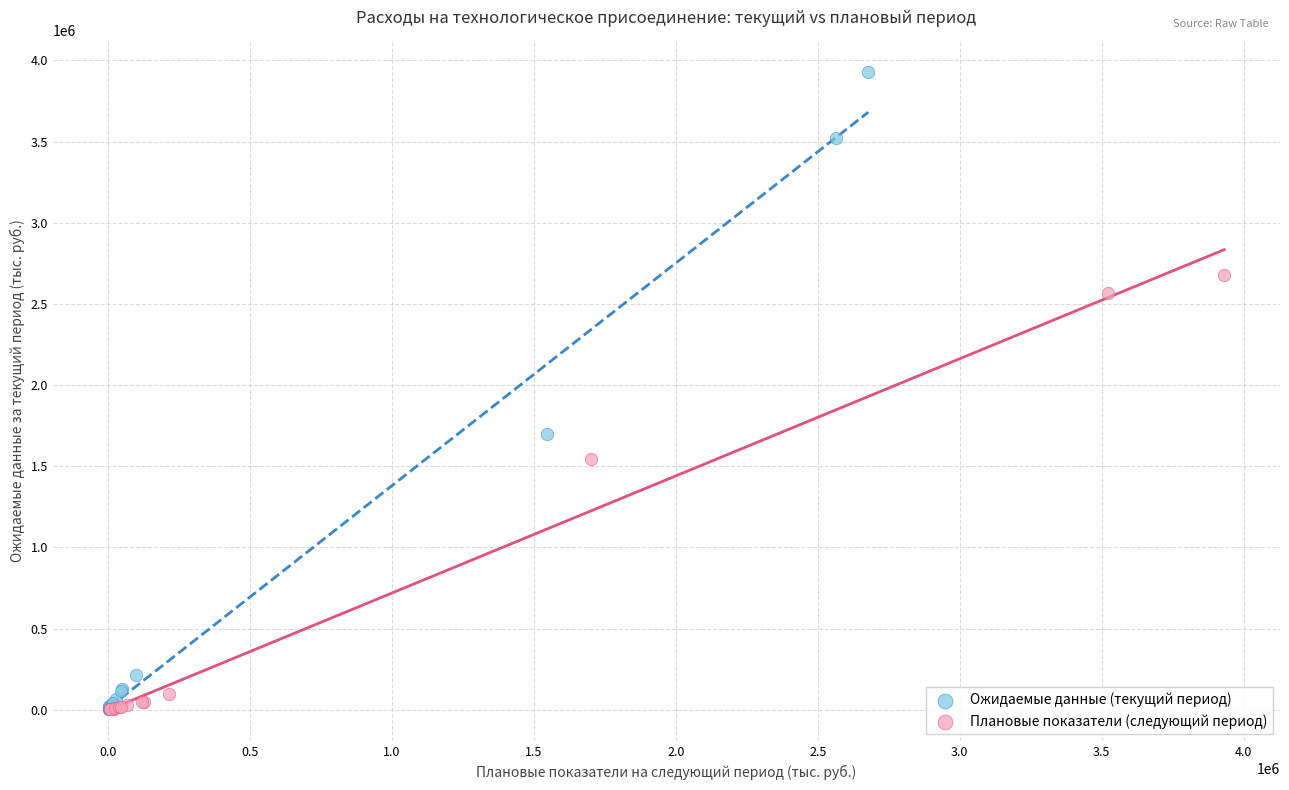

Which series reaches the maximum Y coordinate?

Ожидаемые данные (текущий период)